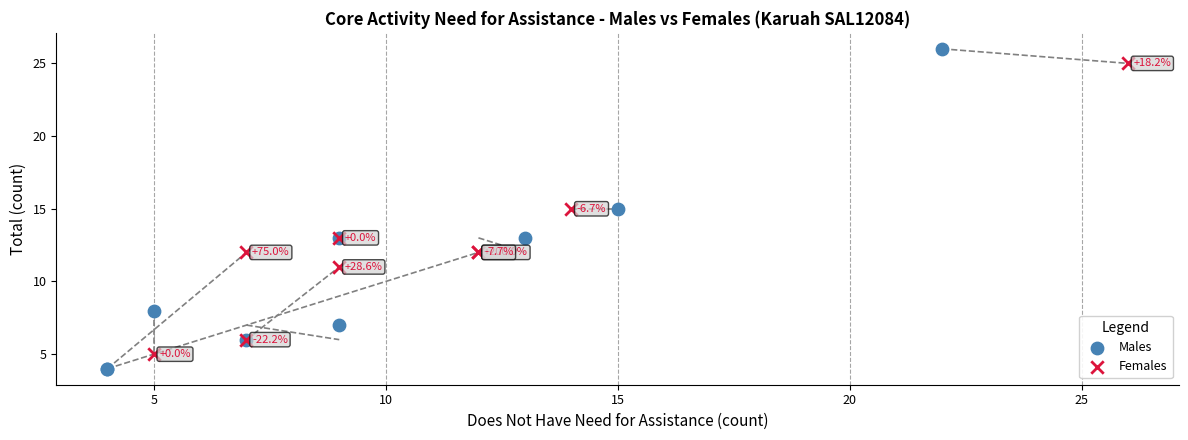

Which series has the largest Y range (max minus min)?

Males